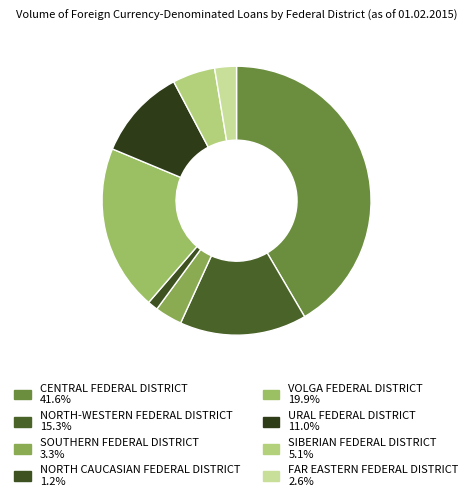

What is the ratio of the value at URAL FEDERAL DISTRICT to the value at VOLGA FEDERAL DISTRICT?

0.6